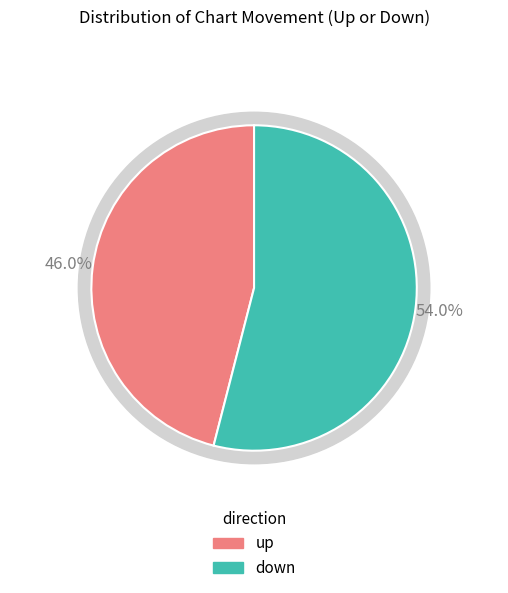

What percentage is the down slice, to the nearest percent?

54%